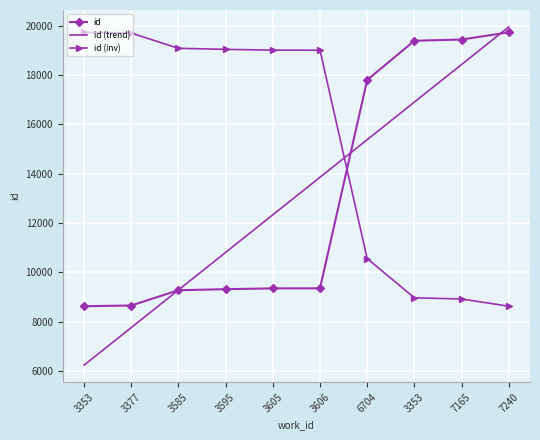

How many values are below 9350?

5